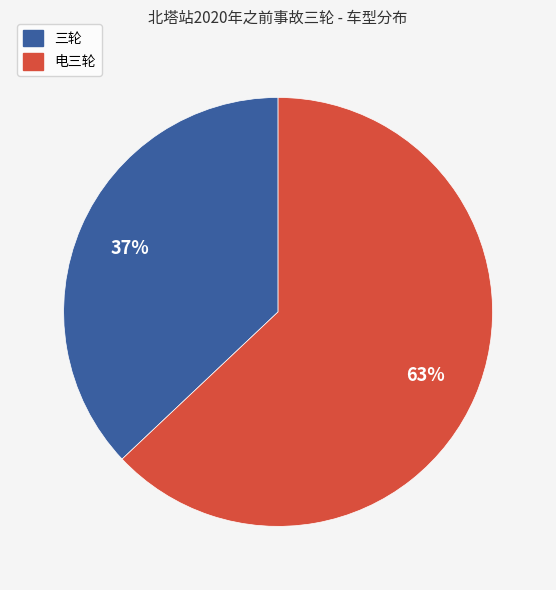

What is the ratio of the value at 电三轮 to the value at 三轮?

1.7